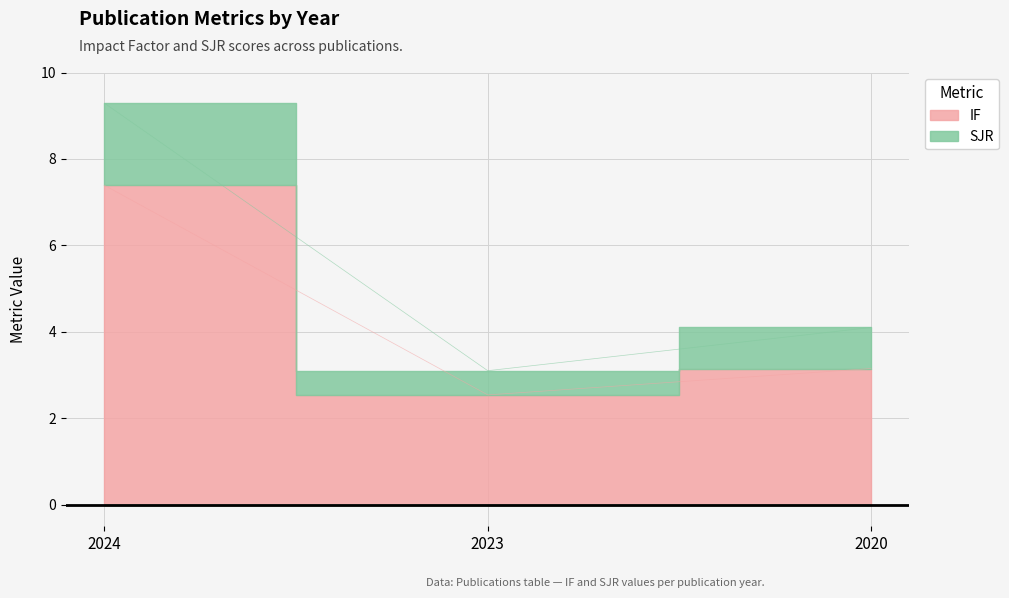

Is it true that SJR equals 2.1 at 2024?

False